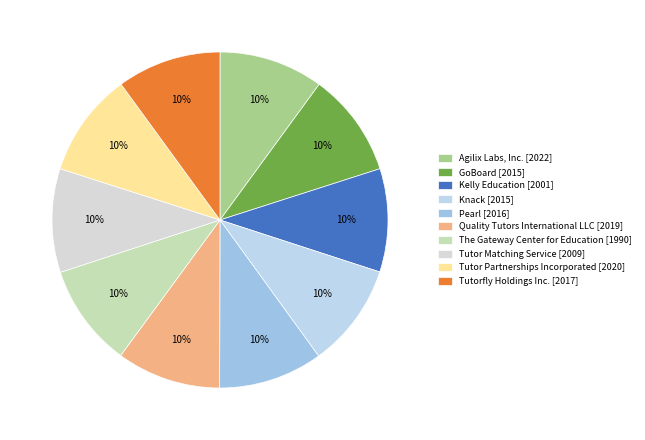

Between Tutor Matching Service and Kelly Education, which is larger?

Tutor Matching Service